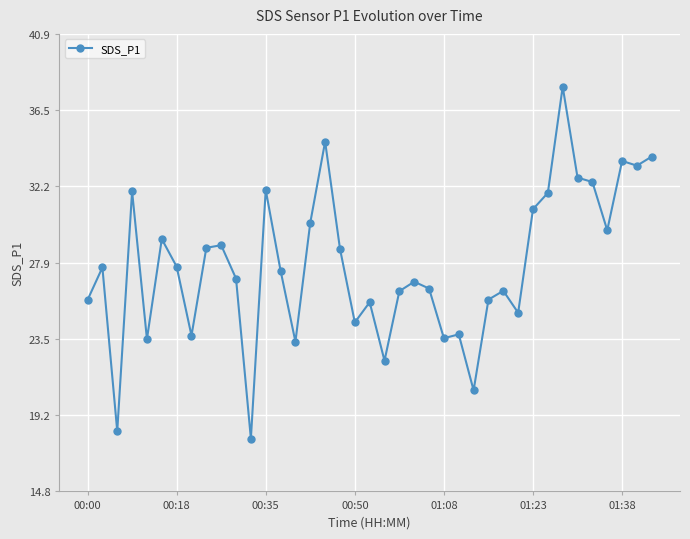

How many categories are shown in the chart?

39